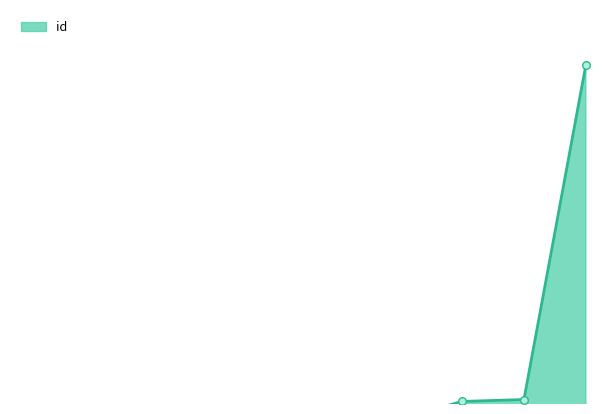

What is the ratio of the value at 4730 to the value at 4730?

1.0